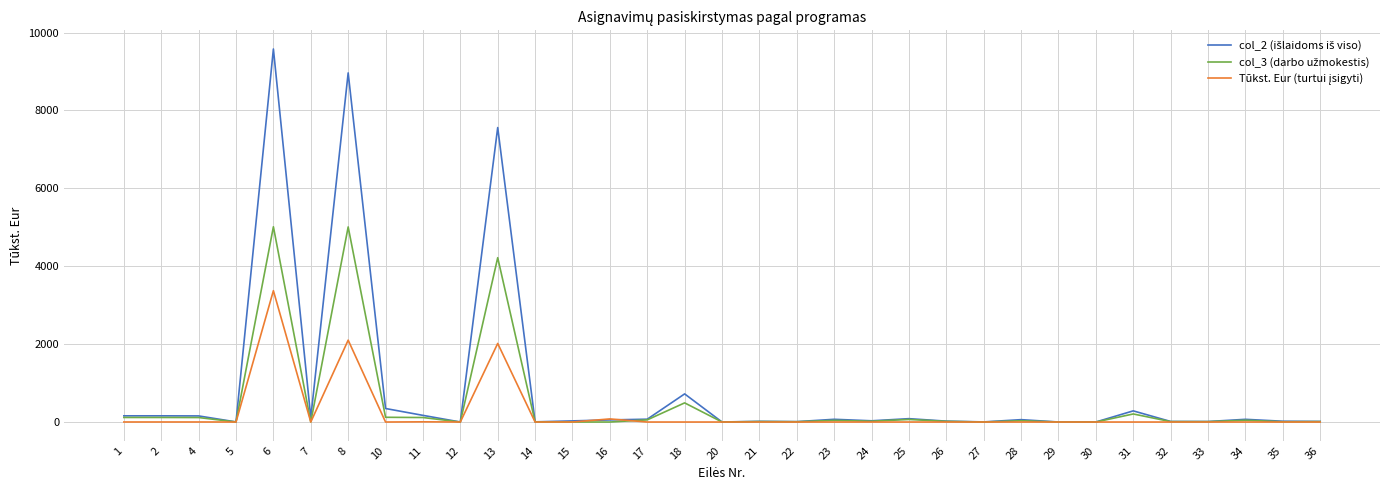

What is the greatest value displayed?

9577.9